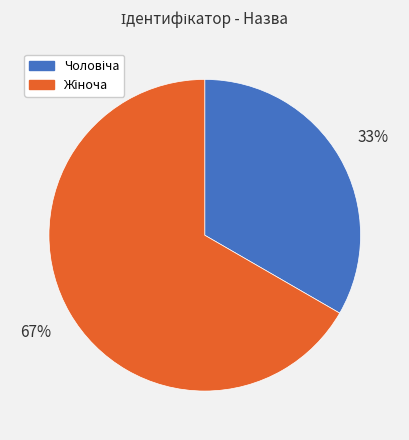

To the nearest percent, what is the average slice percentage?

50%